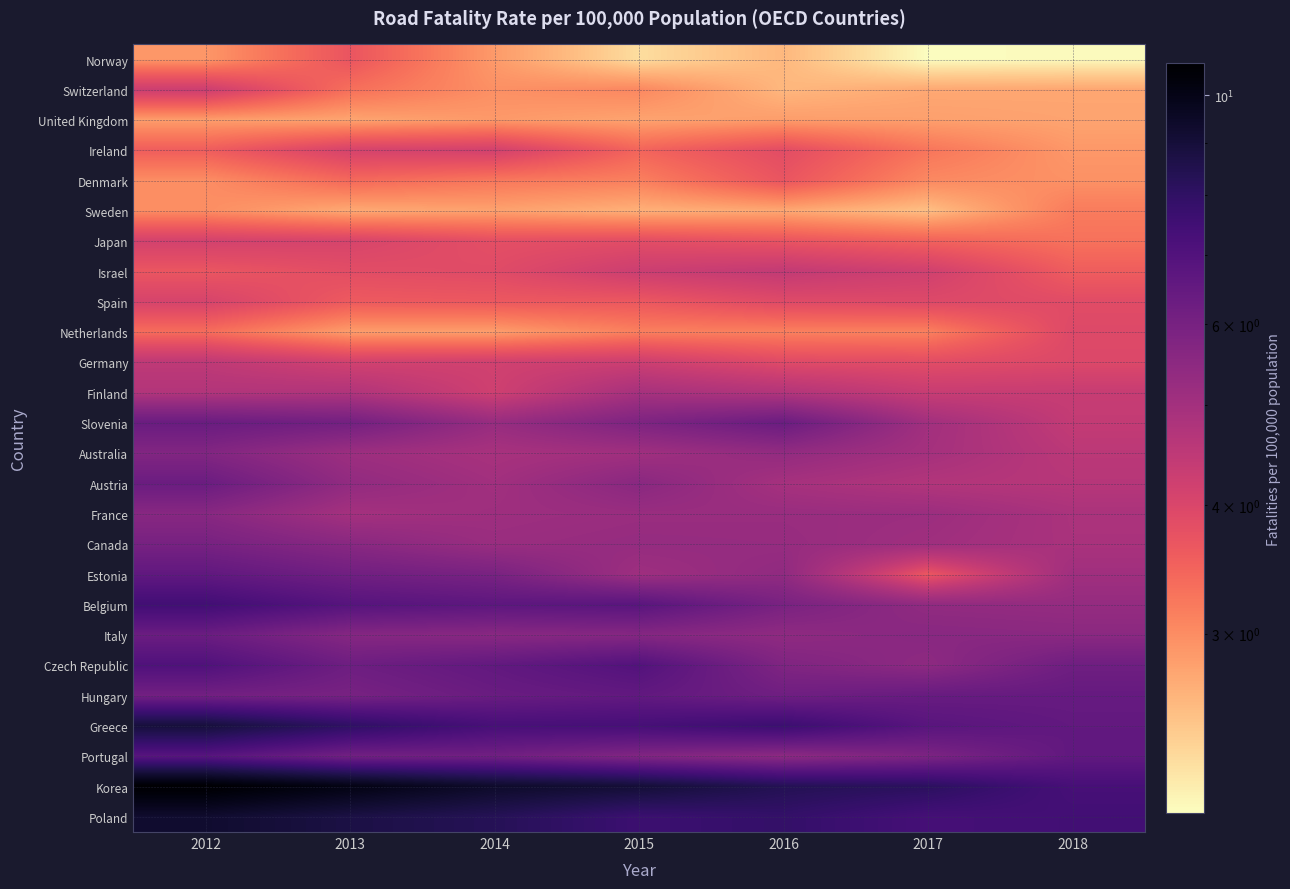

Reading left to right, transcribe all the data shown in this chart.

Norway: 2012=2.9	2013=3.7	2014=2.9	2015=2.3	2016=2.6	2017=2.0	2018=2.0
Switzerland: 2012=4.2	2013=3.3	2014=3.0	2015=3.1	2016=2.6	2017=2.7	2018=2.7
United Kingdom: 2012=2.8	2013=2.8	2014=2.9	2015=2.8	2016=2.8	2017=2.8	2018=2.8
Ireland: 2012=3.5	2013=4.1	2014=4.1	2015=3.5	2016=3.8	2017=3.3	2018=2.9
Denmark: 2012=3.0	2013=3.4	2014=3.2	2015=3.1	2016=3.7	2017=3.0	2018=3.0
Sweden: 2012=3.0	2013=2.7	2014=2.8	2015=2.6	2016=2.7	2017=2.5	2018=3.2
Japan: 2012=4.1	2013=4.1	2014=3.8	2015=3.8	2016=3.7	2017=3.5	2018=3.3
Israel: 2012=3.7	2013=3.8	2014=3.9	2015=4.2	2016=4.4	2017=4.2	2018=3.6
Spain: 2012=4.1	2013=3.6	2014=3.6	2015=3.6	2016=3.9	2017=3.9	2018=3.9
Netherlands: 2012=3.4	2013=2.8	2014=2.8	2015=3.1	2016=3.1	2017=3.1	2018=3.9
Germany: 2012=4.5	2013=4.1	2014=4.2	2015=4.2	2016=3.9	2017=3.8	2018=3.9
Finland: 2012=4.7	2013=4.7	2014=4.2	2015=4.9	2016=4.7	2017=4.3	2018=4.3
Slovenia: 2012=6.3	2013=6.1	2014=5.2	2015=5.8	2016=6.3	2017=5.0	2018=4.4
Australia: 2012=5.7	2013=5.1	2014=4.9	2015=5.1	2016=5.3	2017=5.0	2018=4.5
Austria: 2012=6.3	2013=5.4	2014=5.0	2015=5.6	2016=4.9	2017=4.7	2018=4.6
France: 2012=5.6	2013=5.0	2014=5.1	2015=5.2	2016=5.2	2017=5.2	2018=4.9
Canada: 2012=6.0	2013=5.6	2014=5.2	2015=5.3	2016=5.3	2017=5.1	2018=4.9
Estonia: 2012=6.6	2013=6.1	2014=5.9	2015=5.1	2016=5.4	2017=3.6	2018=5.1
Belgium: 2012=7.5	2013=6.9	2014=6.7	2015=6.8	2016=5.9	2017=5.4	2018=5.3
Italy: 2012=6.3	2013=5.6	2014=5.6	2015=5.6	2016=5.4	2017=5.6	2018=5.5
Czech Republic: 2012=7.1	2013=6.2	2014=6.5	2015=7.0	2016=5.8	2017=5.4	2018=6.2
Hungary: 2012=6.1	2013=6.0	2014=6.3	2015=6.5	2016=6.2	2017=6.4	2018=6.4
Greece: 2012=8.9	2013=8.0	2014=7.3	2015=7.3	2016=7.6	2017=6.8	2018=6.5
Portugal: 2012=6.8	2013=6.1	2014=6.1	2015=5.7	2016=5.5	2017=5.8	2018=6.6
Korea: 2012=10.7	2013=10.1	2014=9.4	2015=9.1	2016=8.4	2017=8.1	2018=7.3
Poland: 2012=9.3	2013=8.7	2014=8.3	2015=7.6	2016=7.9	2017=7.4	2018=7.5